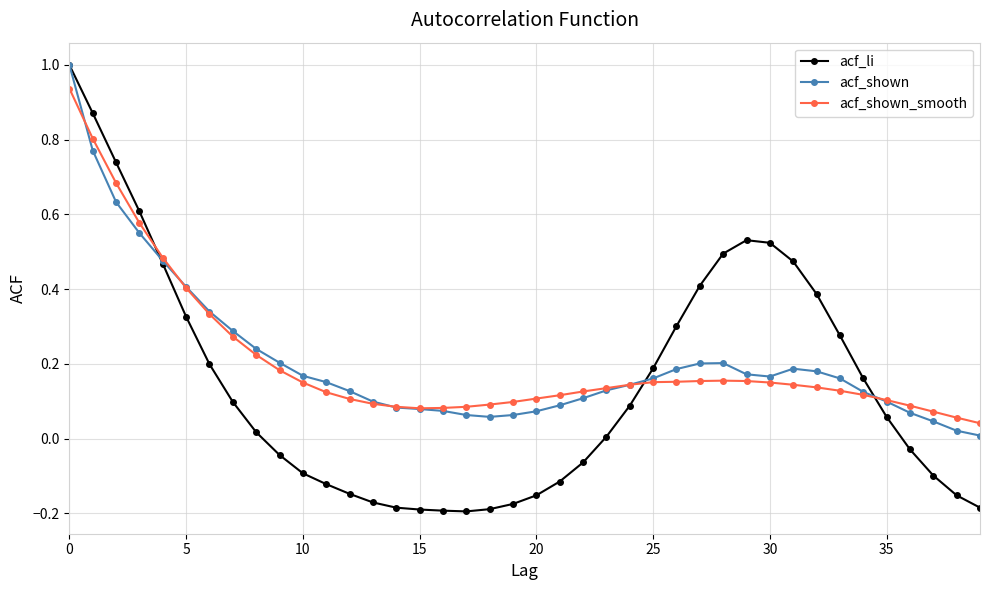

What is the greatest value displayed?

1.0